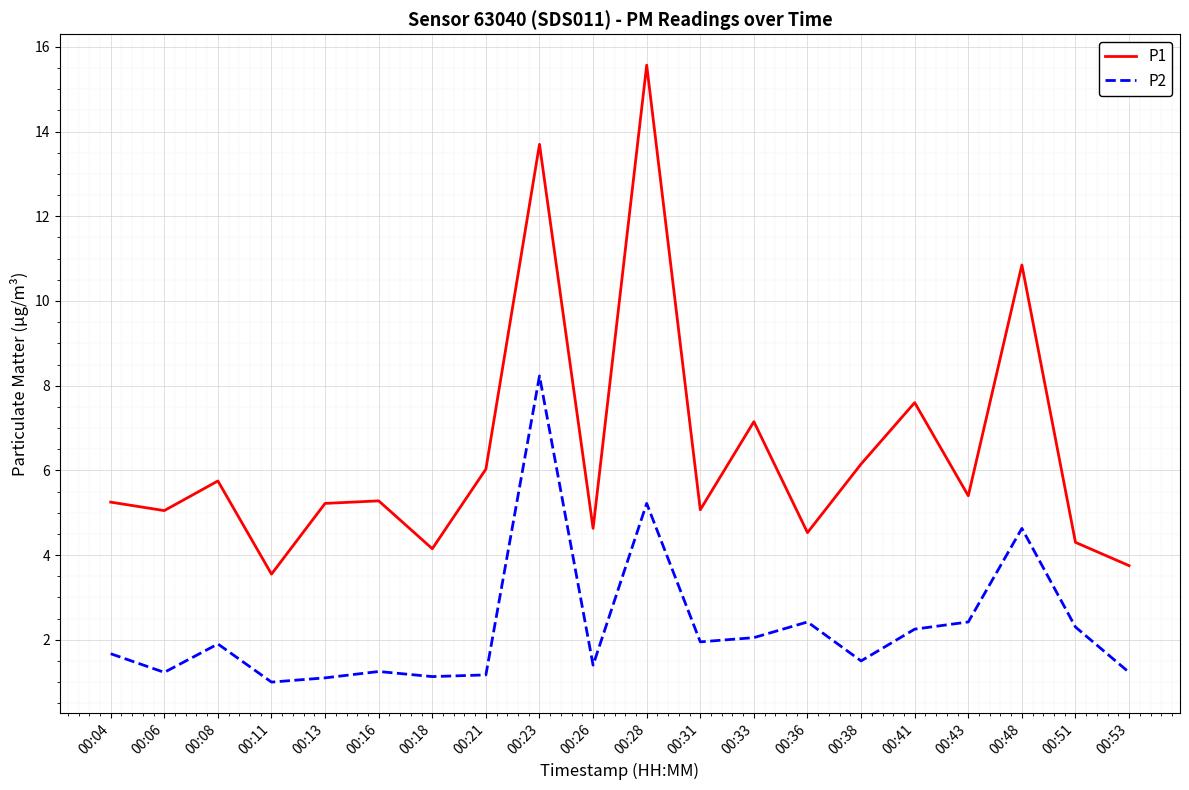

What is the minimum value shown in the chart?

1.0